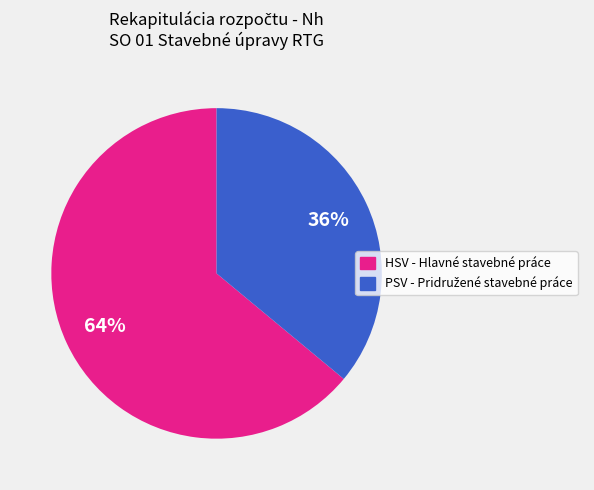

Is there any slice that represents more than half of the pie?

Yes